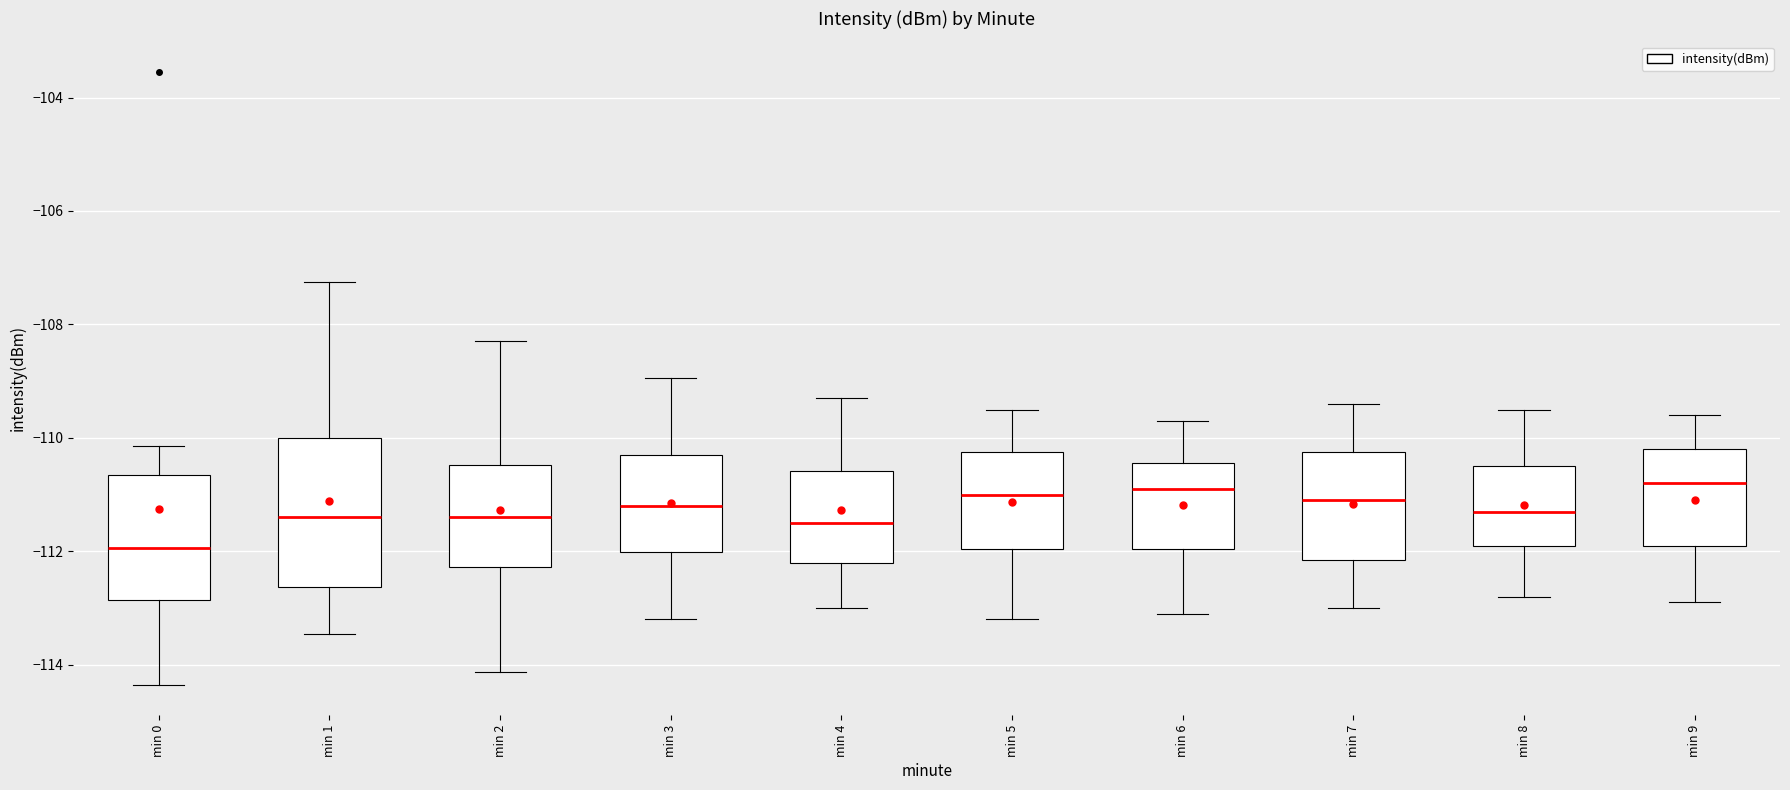

Reading left to right, transcribe this box plot: for each box, give where its median line is, the range the box spans, and where its two whiskers end, as read against the y-axis. The values are not printed on the chart, so give them approximately, as read against the axis.

min 0: median -112.0, box -112.8 to -110.6, whiskers -114.4 to -110.2
min 1: median -111.4, box -112.6 to -110.0, whiskers -113.4 to -107.2
min 2: median -111.4, box -112.2 to -110.4, whiskers -114.2 to -108.2
min 3: median -111.2, box -112.0 to -110.2, whiskers -113.2 to -109.0
min 4: median -111.4, box -112.2 to -110.6, whiskers -113.0 to -109.2
min 5: median -111.0, box -112.0 to -110.2, whiskers -113.2 to -109.4
min 6: median -110.8, box -112.0 to -110.4, whiskers -113.0 to -109.6
min 7: median -111.0, box -112.2 to -110.2, whiskers -113.0 to -109.4
min 8: median -111.2, box -111.8 to -110.4, whiskers -112.8 to -109.4
min 9: median -110.8, box -111.8 to -110.2, whiskers -112.8 to -109.6